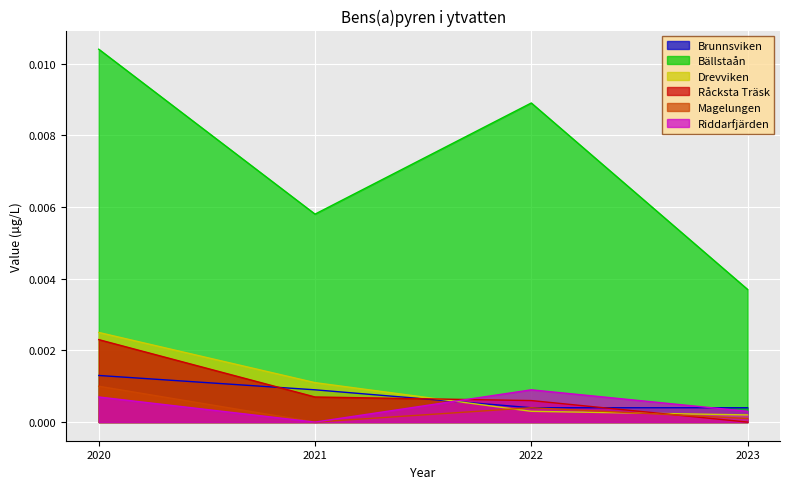

Which series changed the most between 2021 and 2023?

Bällstaån